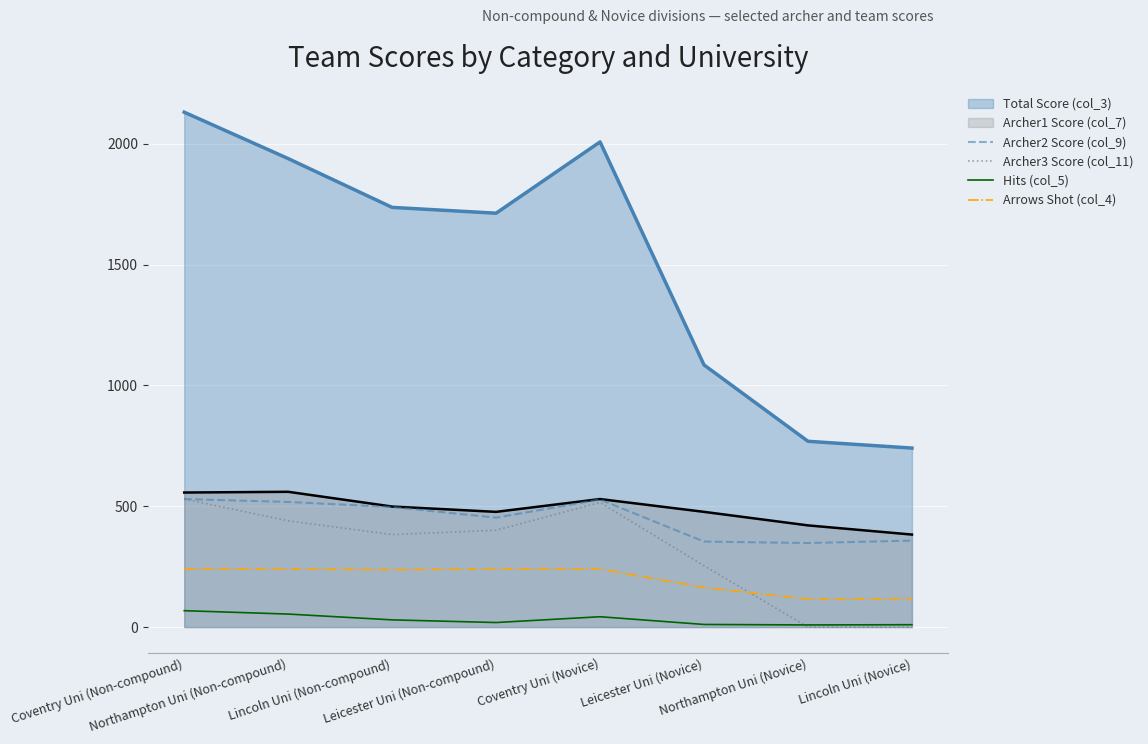

List the labels in order of Arrows Shot (col_4) value, largest first.

Coventry Uni (Non-compound), Northampton Uni (Non-compound), Leicester Uni (Non-compound), Coventry Uni (Novice), Lincoln Uni (Non-compound), Leicester Uni (Novice), Lincoln Uni (Novice), Northampton Uni (Novice)